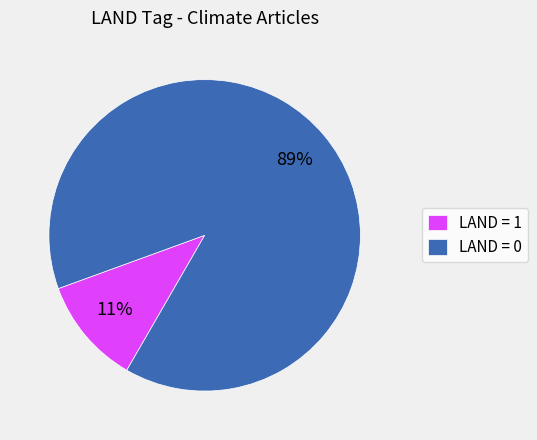

Do LAND = 0 and LAND = 1 together represent more than half of the pie?

Yes